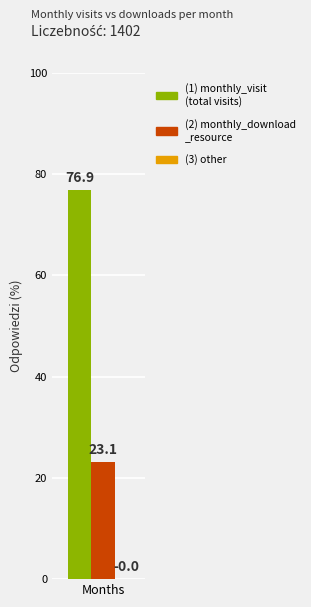

What is the greatest value displayed?

76.9